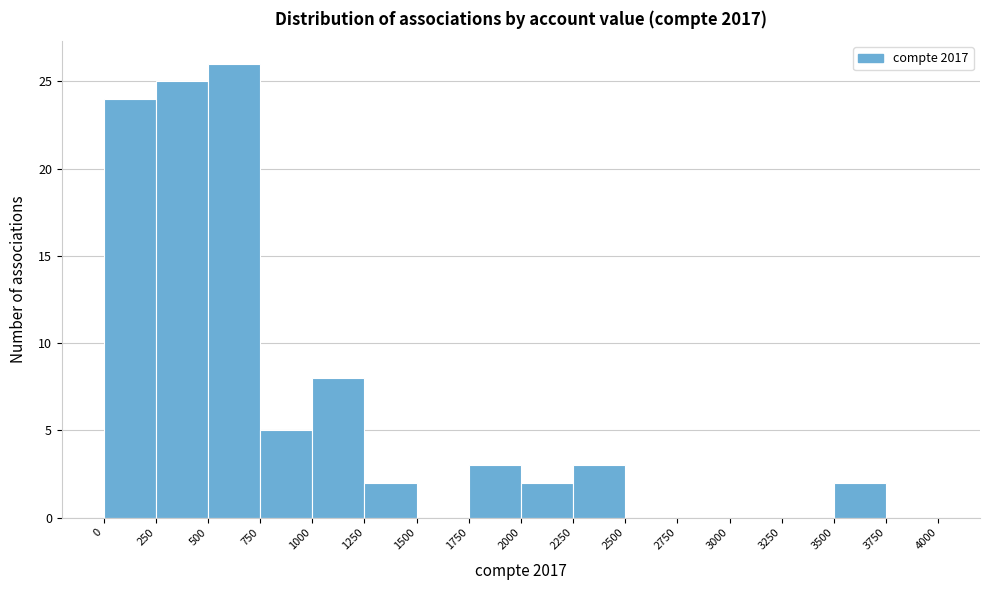

Reading left to right, transcribe this chart: for each bar, give the range it covers on the x-axis and its height. The values are not printed on the chart, so give them approximately, as read against the axis.

0 to 250: 24
250 to 500: 25
500 to 750: 26
750 to 1000: 5
1000 to 1250: 8
1250 to 1500: 2
1500 to 1750: 0
1750 to 2000: 3
2000 to 2250: 2
2250 to 2500: 3
2500 to 2750: 0
2750 to 3000: 0
3000 to 3250: 0
3250 to 3500: 0
3500 to 3750: 2
3750 to 4000: 0